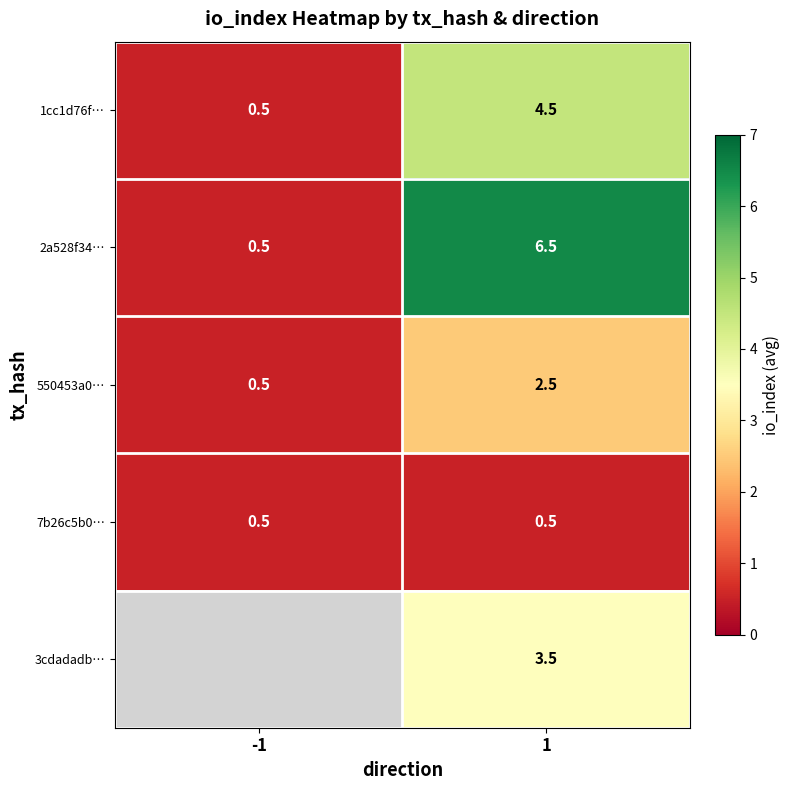

The value of 1cc1d76f… at 1 is 6.5. True or false?

False